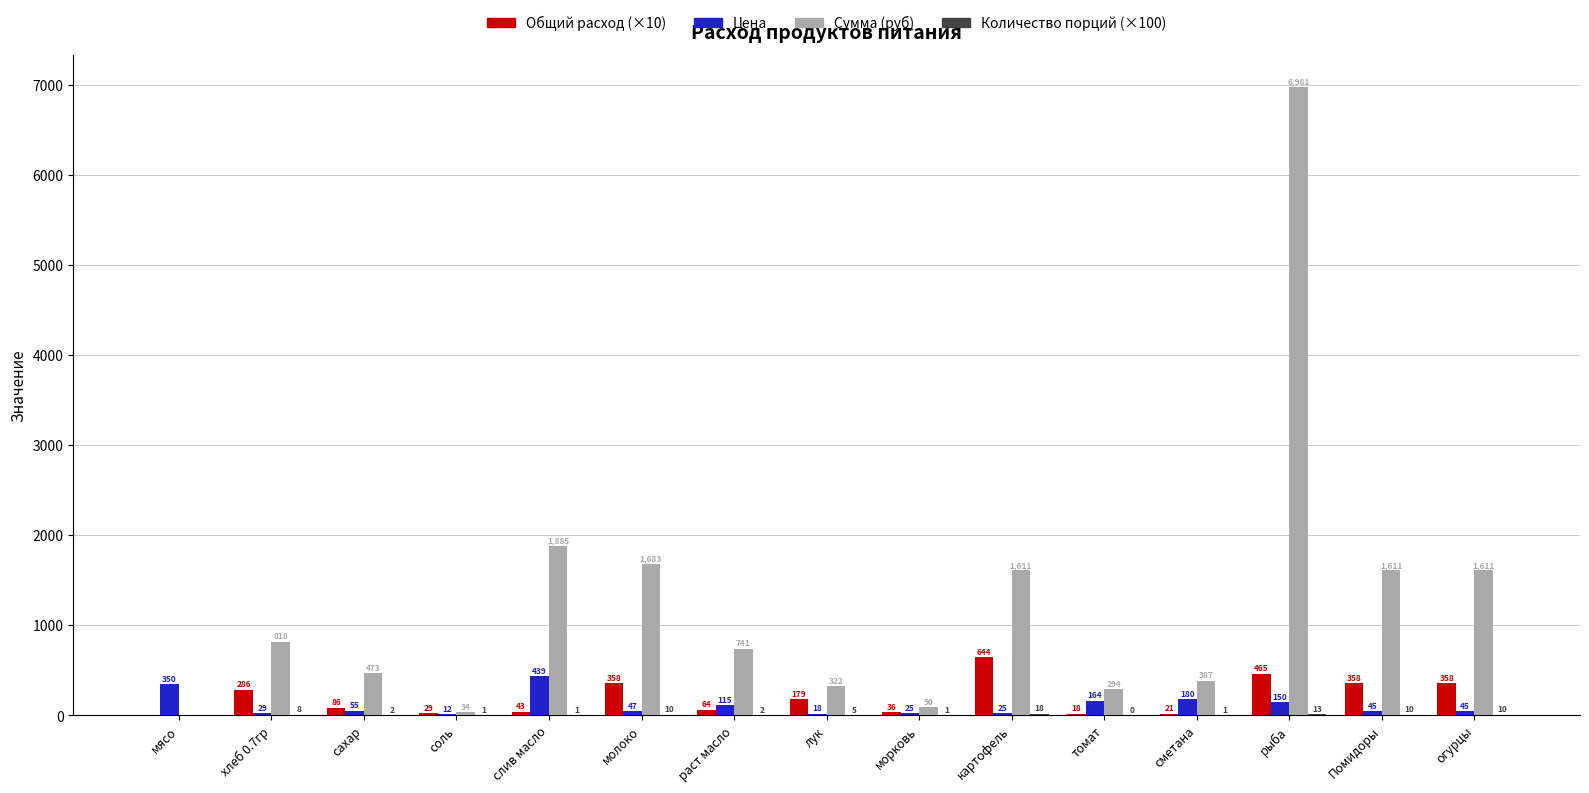

What is the greatest value displayed?

6981.0